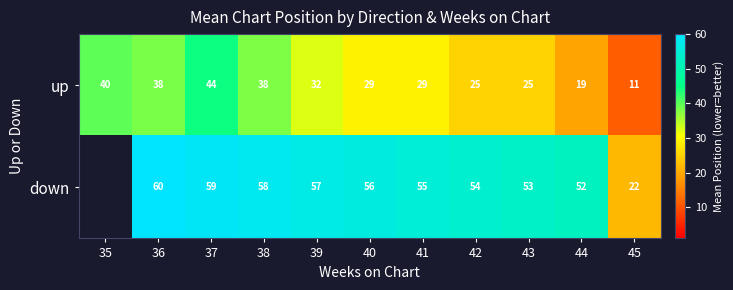

What is the spread (max minus min) of values at 38?

20.0